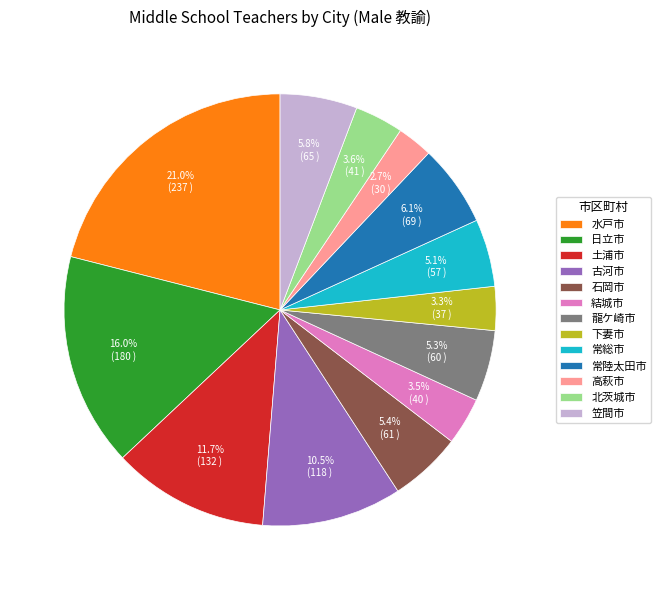

The 笠間市 slice represents 6% of the pie. True or false?

True